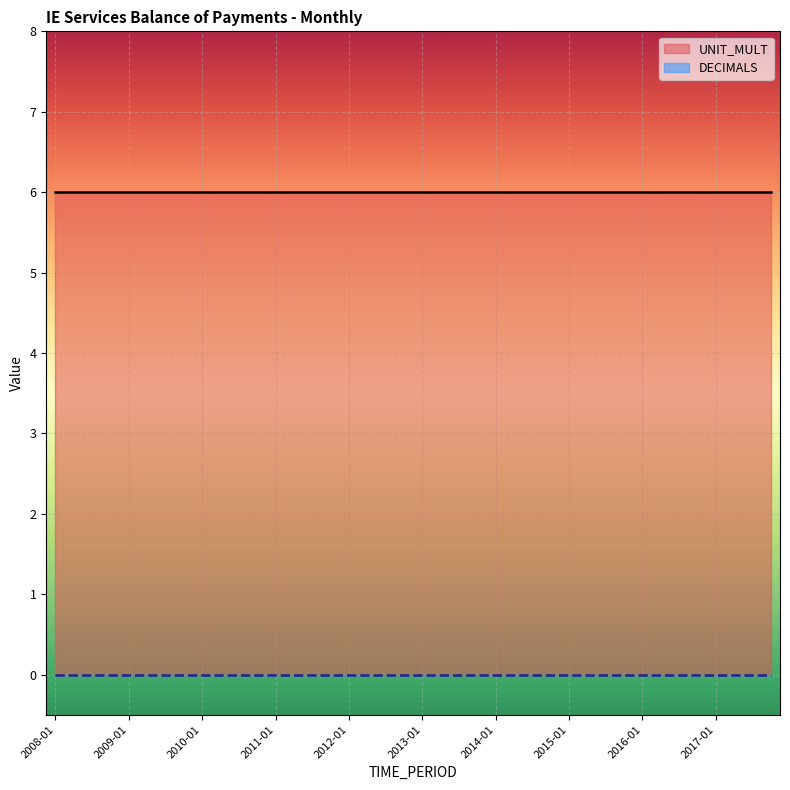

What are all the series names shown in the legend?

DECIMALS, UNIT_MULT